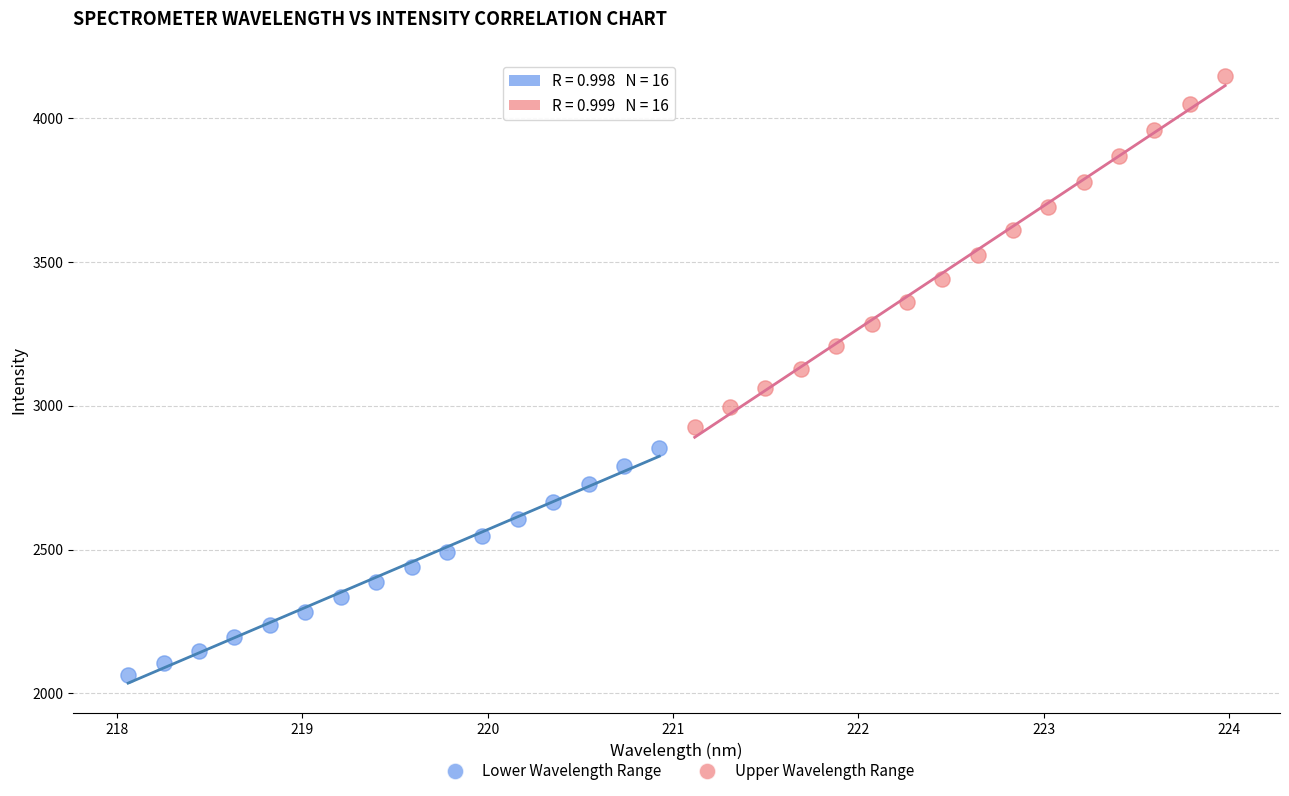

Which series has the widest spread of Y values?

Upper Wavelength Range